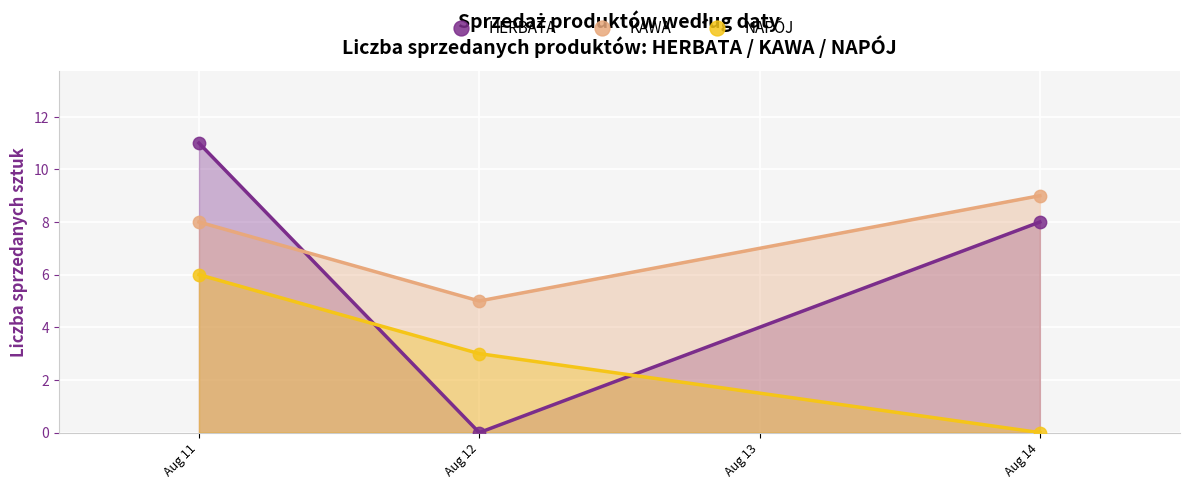

What is the X range (max minus min) for the scatter plot?

3